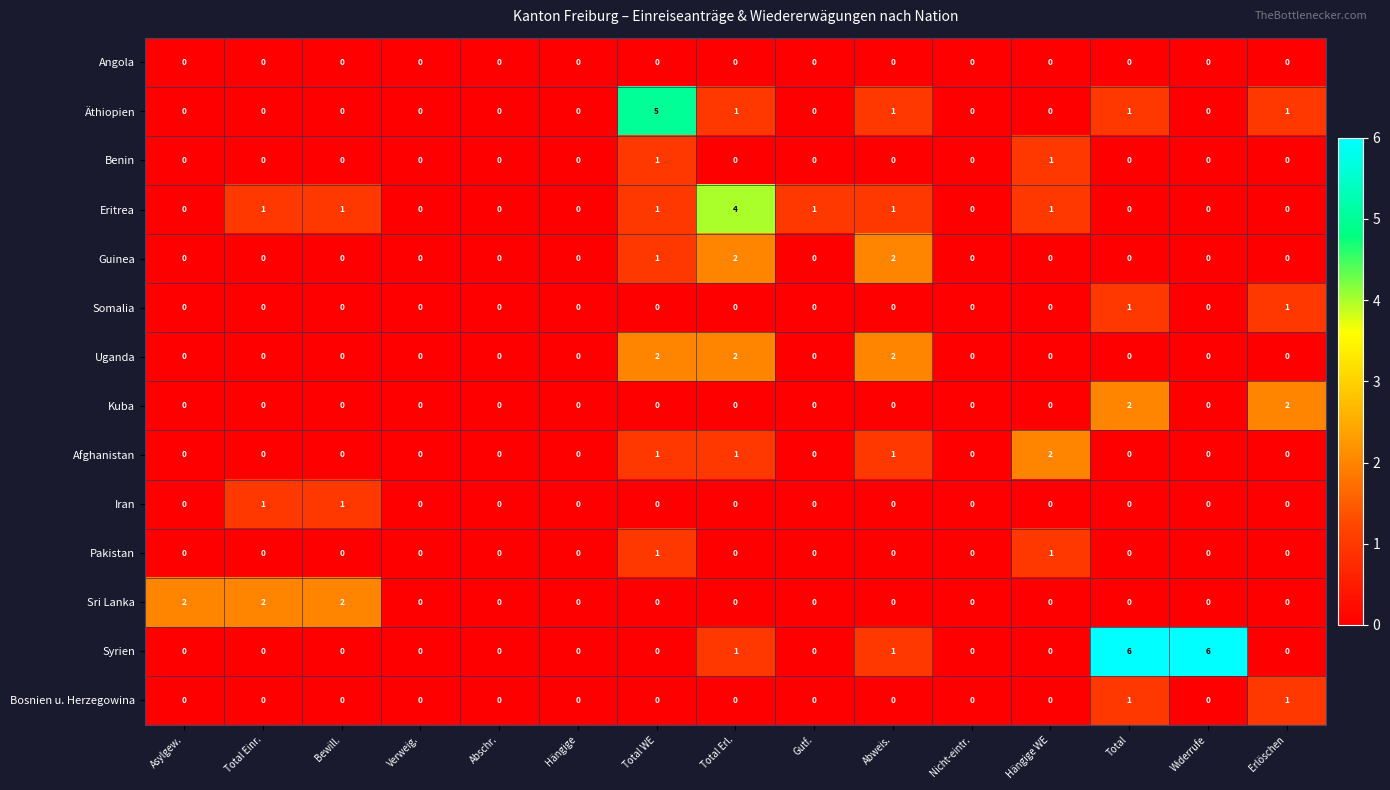

Is it true that Pakistan equals 1 at Total WE?

True